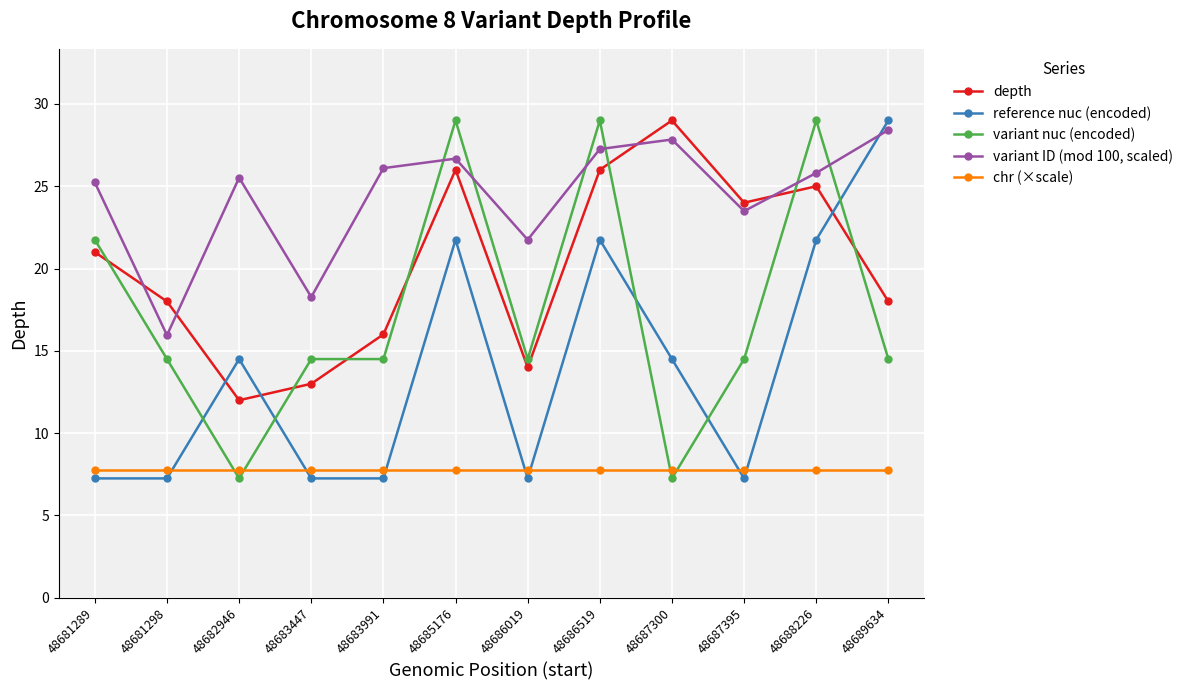

Rank the series by their average value, from highest to lowest.

variant ID (mod 100, scaled), depth, variant nuc (encoded), reference nuc (encoded), chr (×scale)